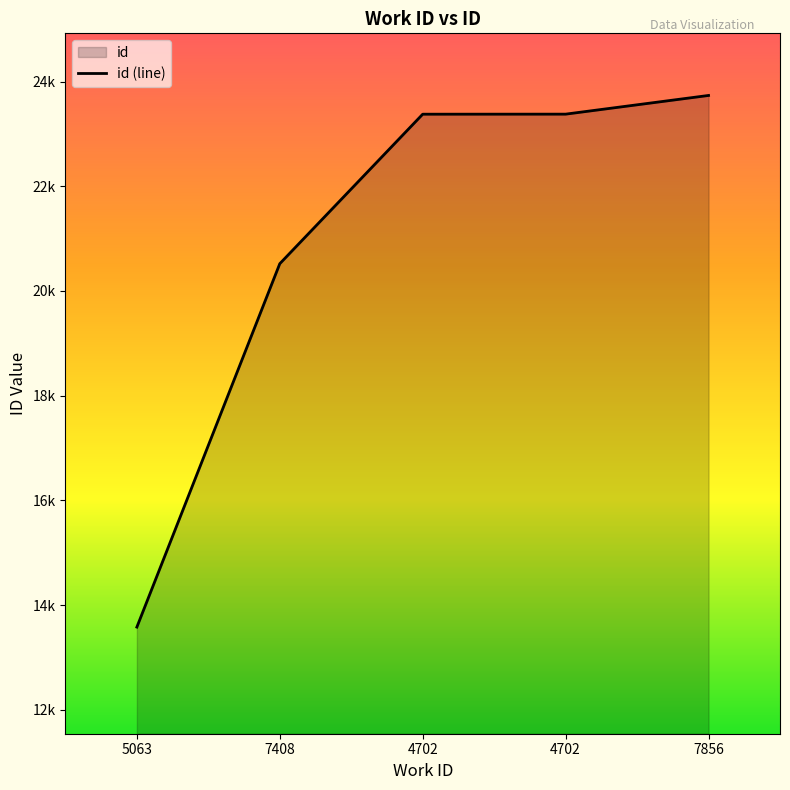

Rank the categories by value from lowest to highest.

5063, 7408, 4702, 4702, 7856